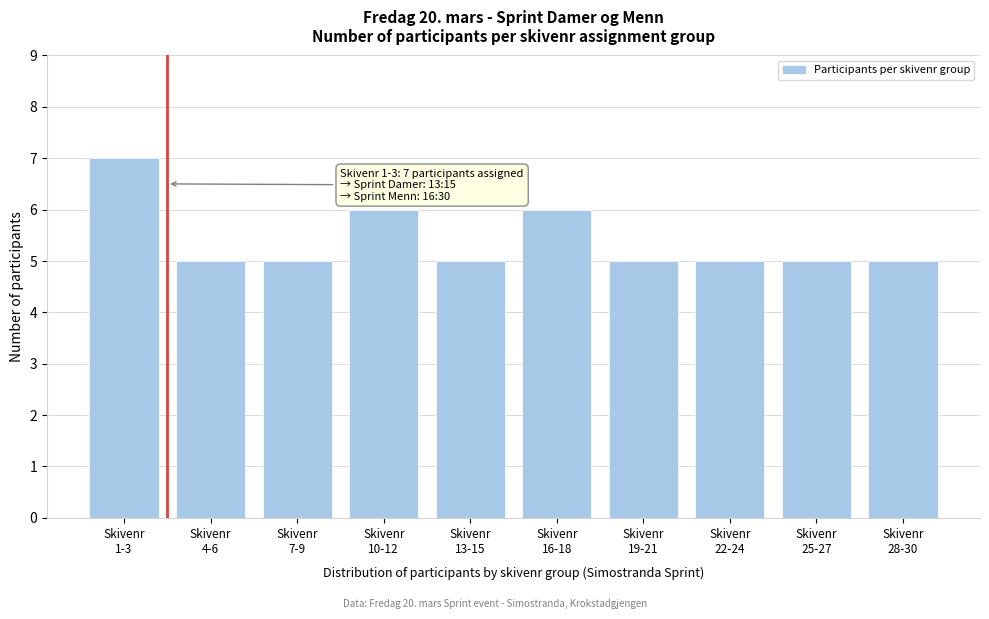

Reading right to left, list all the values displayed in this chart.

5	5	5	5	6	5	6	5	5	7